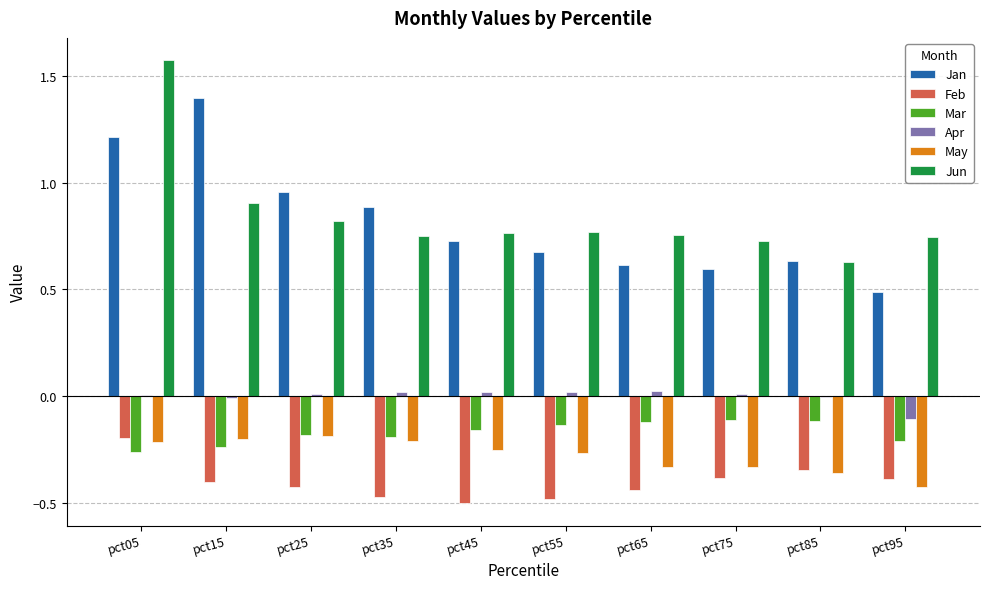

The Feb series shows -0.2 at pct45. True or false?

False